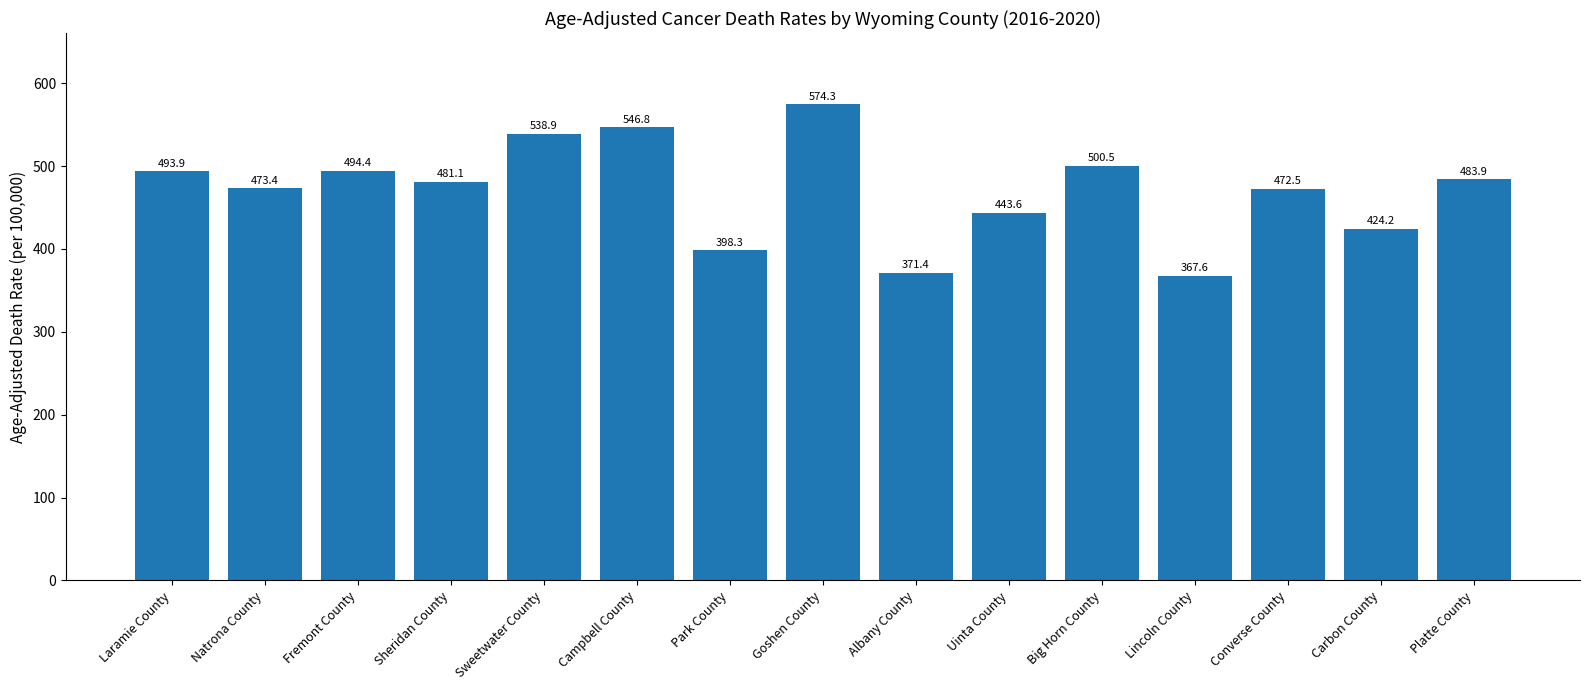

List the labels in order of value, smallest first.

Lincoln County, Albany County, Park County, Carbon County, Uinta County, Converse County, Natrona County, Sheridan County, Platte County, Laramie County, Fremont County, Big Horn County, Sweetwater County, Campbell County, Goshen County